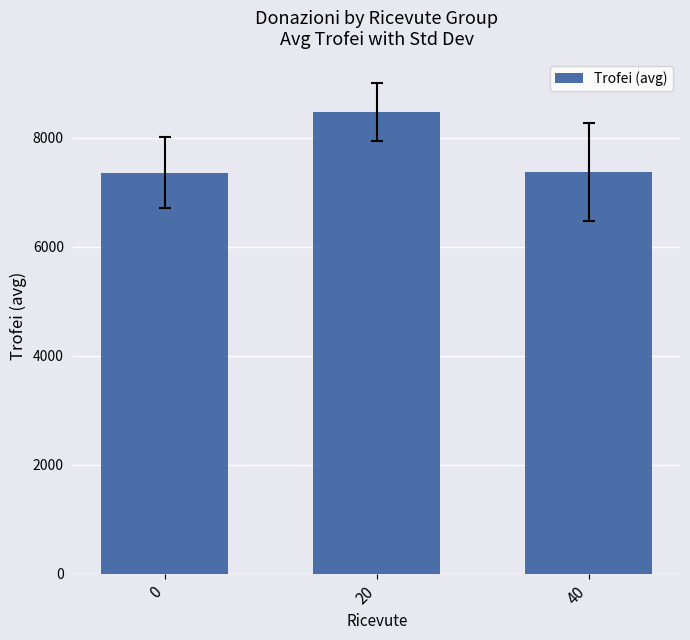

At which label does the data first exceed 7377?

20